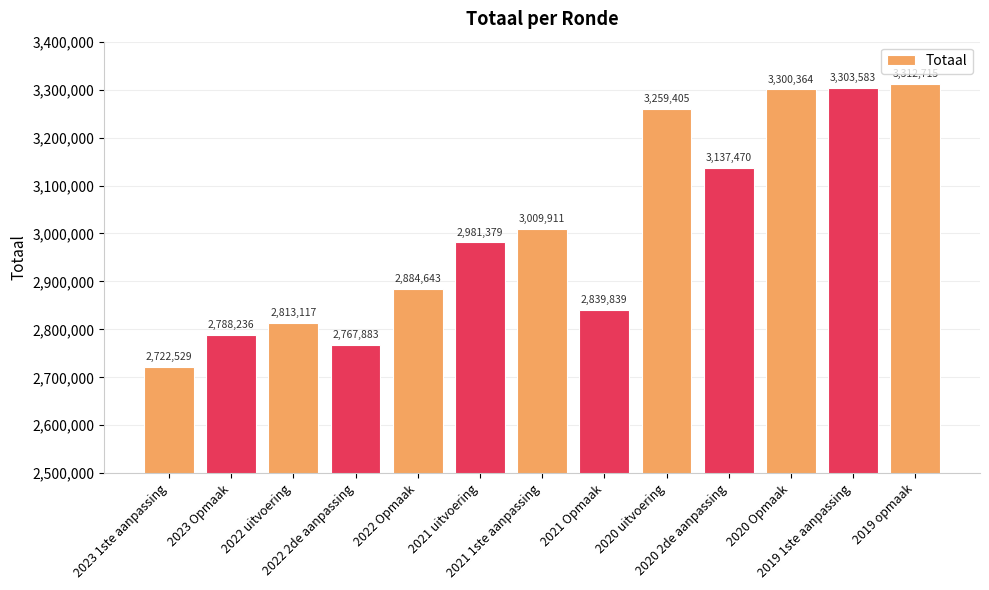

How many data points are less than 2981379?

6